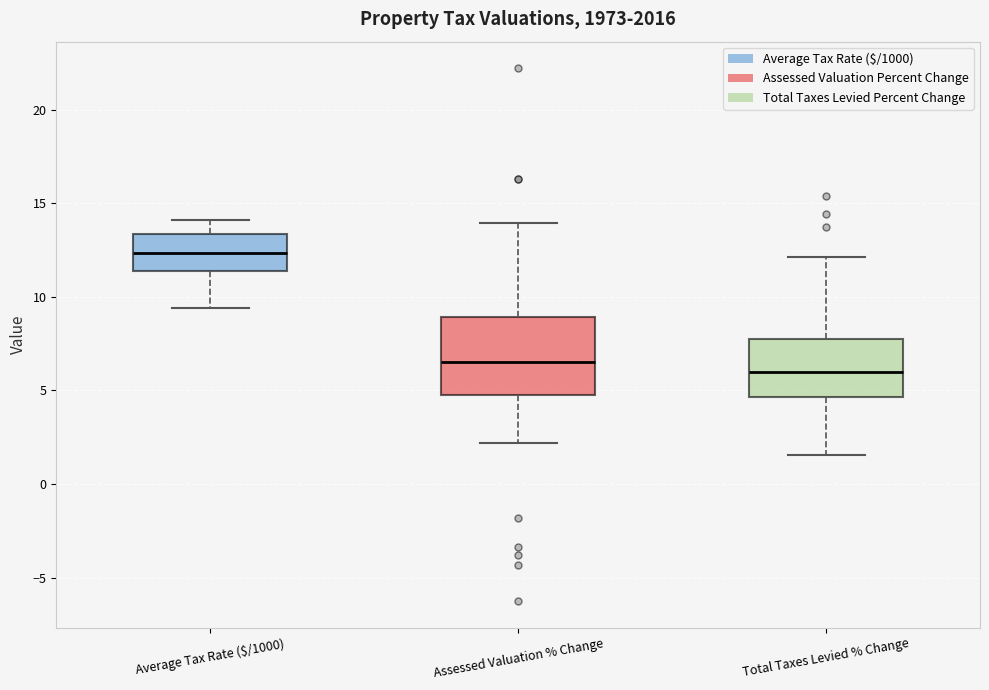

Comparing the boxes themselves (not the whiskers), which one is the tallest?

Assessed Valuation % Change